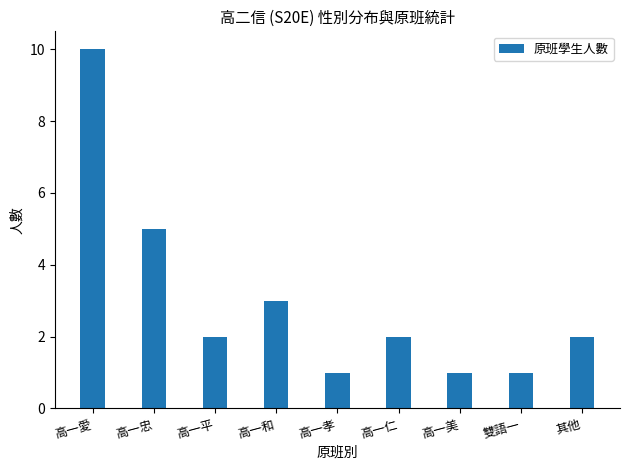

What position from the left is 高一忠?

2